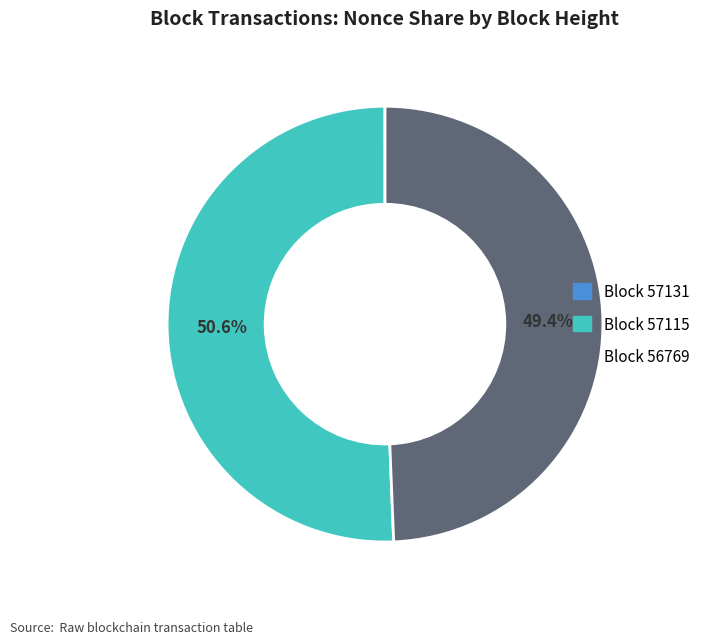

What is the ratio of the value at Block 56769 to the value at Block 57115?

1.0